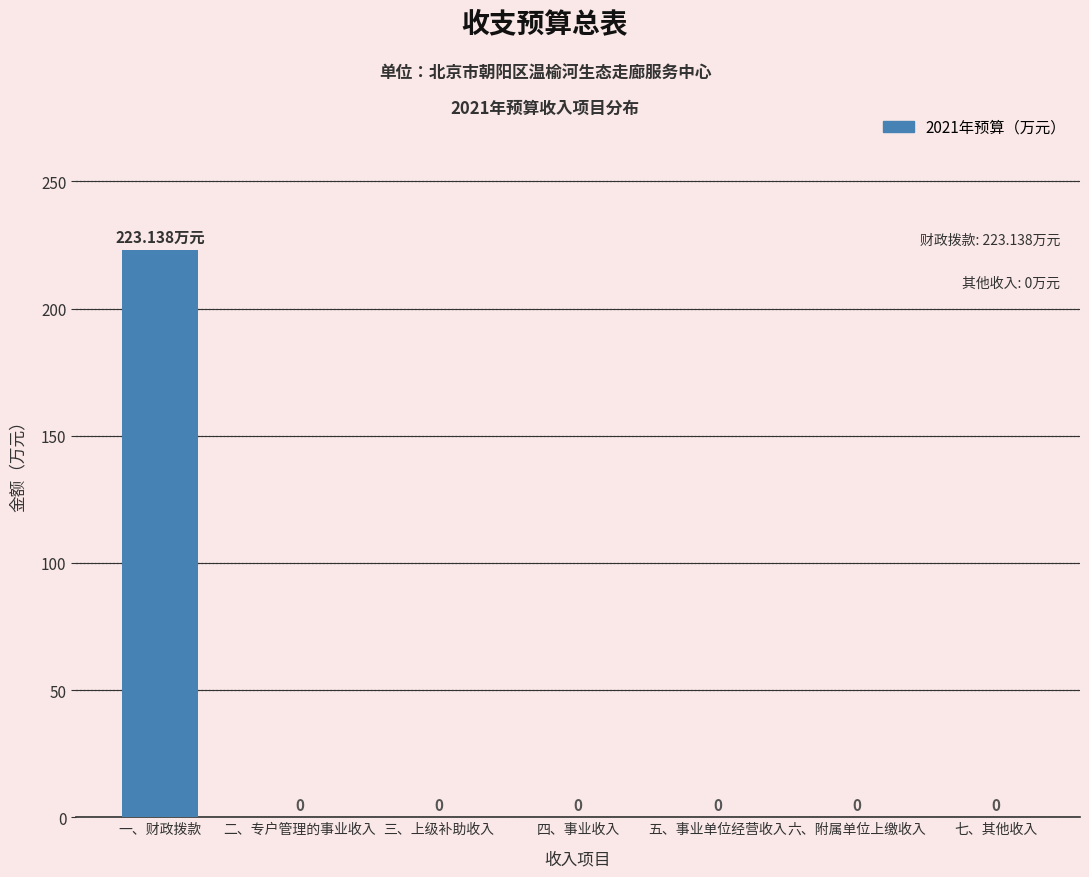

Reading left to right, what are all the values shown in this chart?

223.1	0.0	0.0	0.0	0.0	0.0	0.0